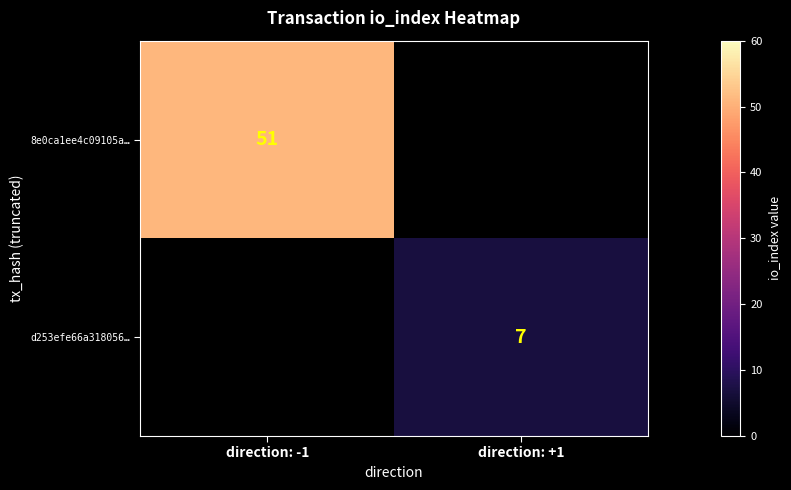

At how many categories does at least one series exceed 41?

1